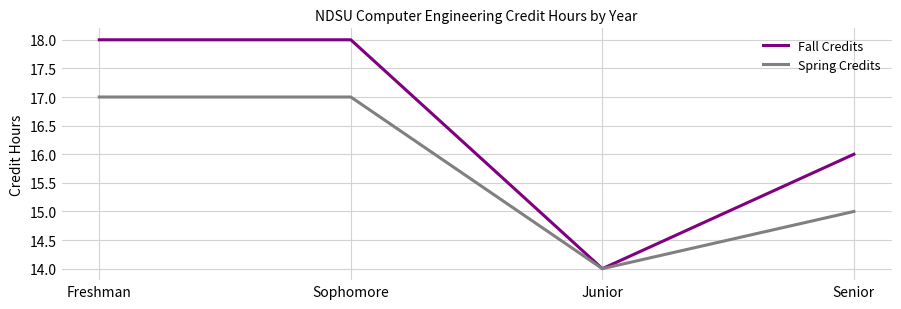

How many interior local valleys does the Fall Credits series have?

1